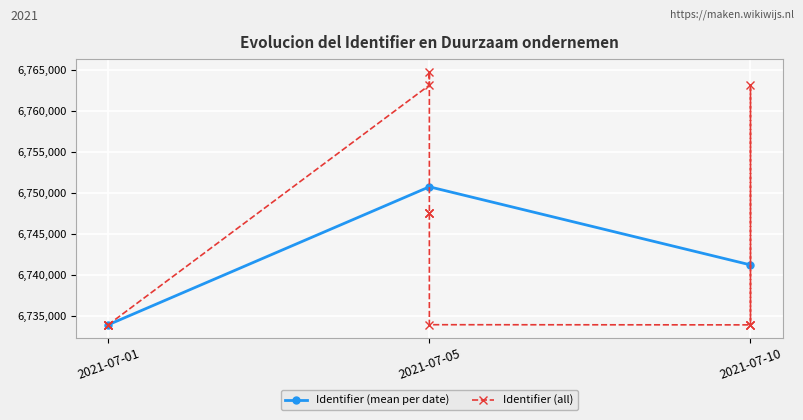

At which label is Identifier (mean per date) closest to 6742326?

2021-07-10